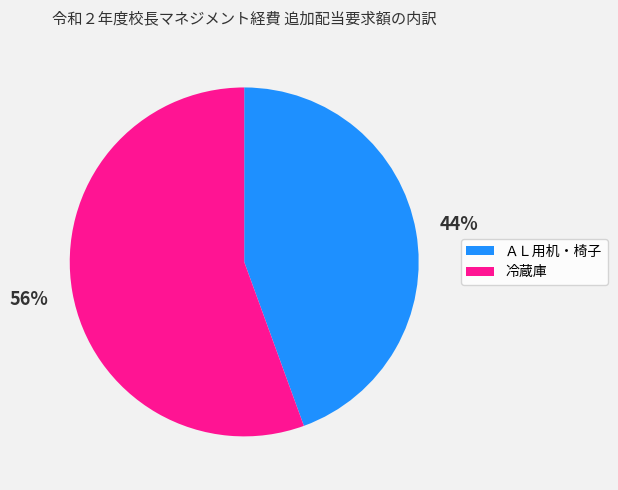

What percentage is the ＡＬ用机・椅子 slice, to the nearest percent?

44%